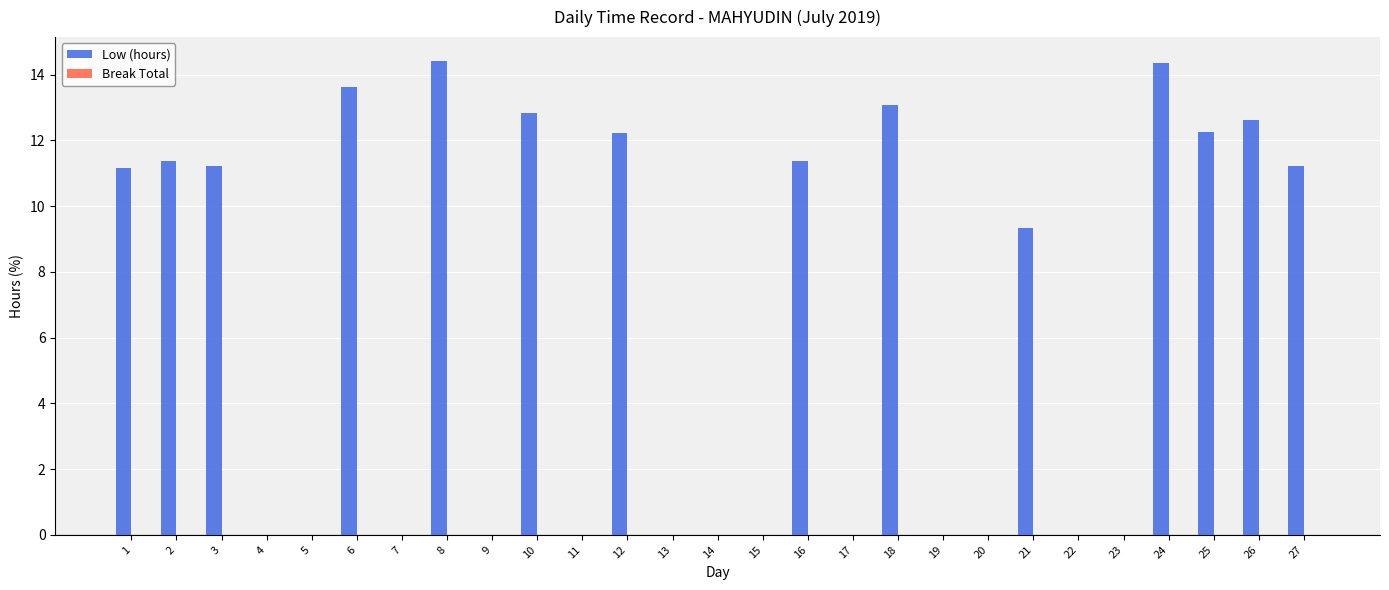

Are the bars horizontal?

No